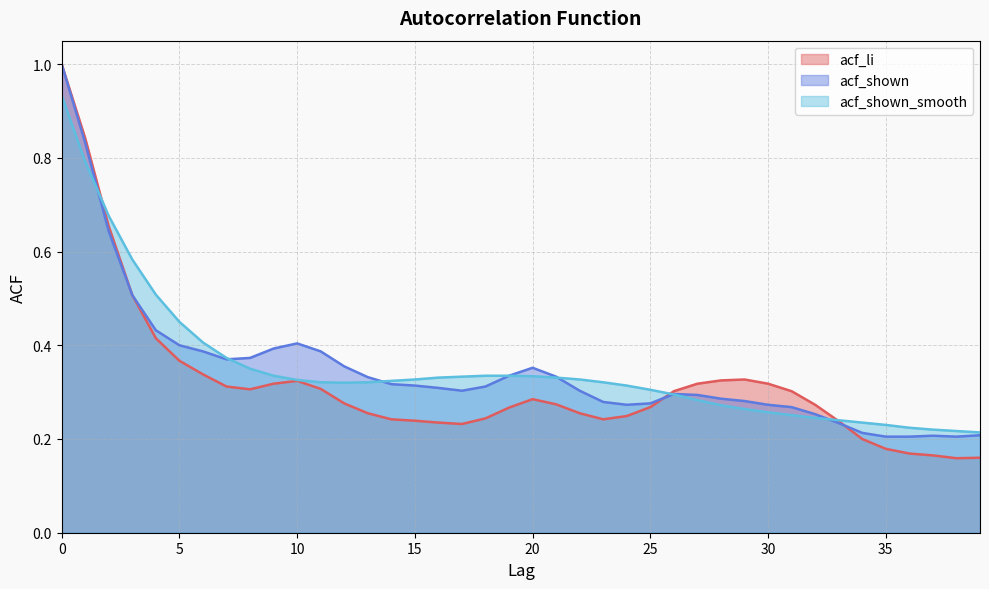

Does the chart have visible grid lines?

Yes